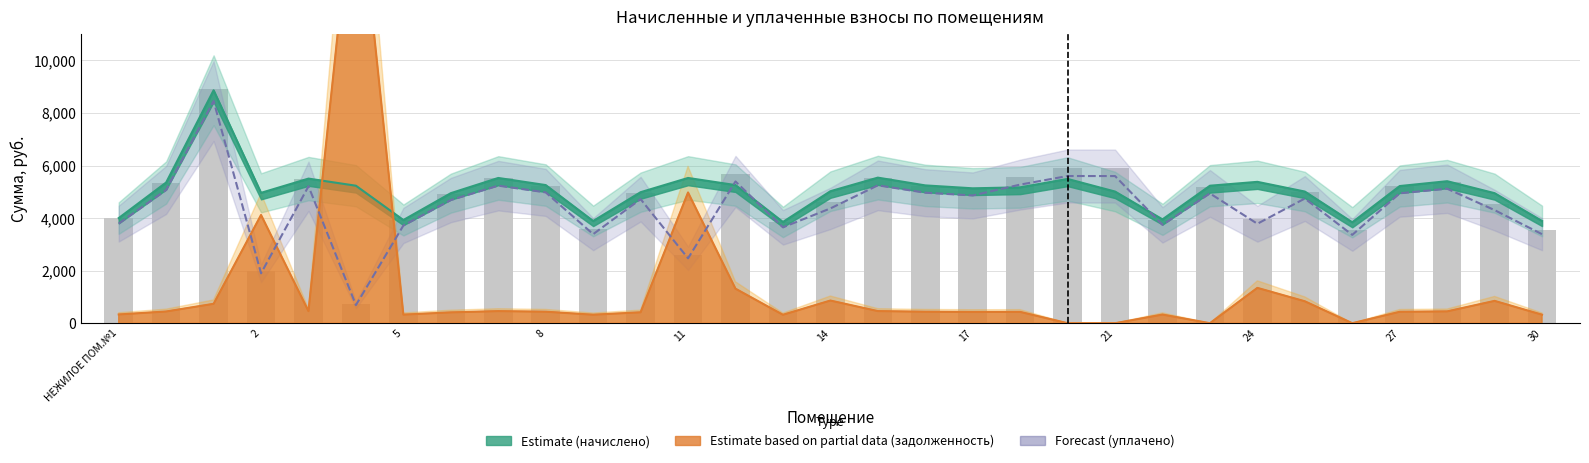

The value of уплачено (Forecast) at 13 is 8823.9. True or false?

False